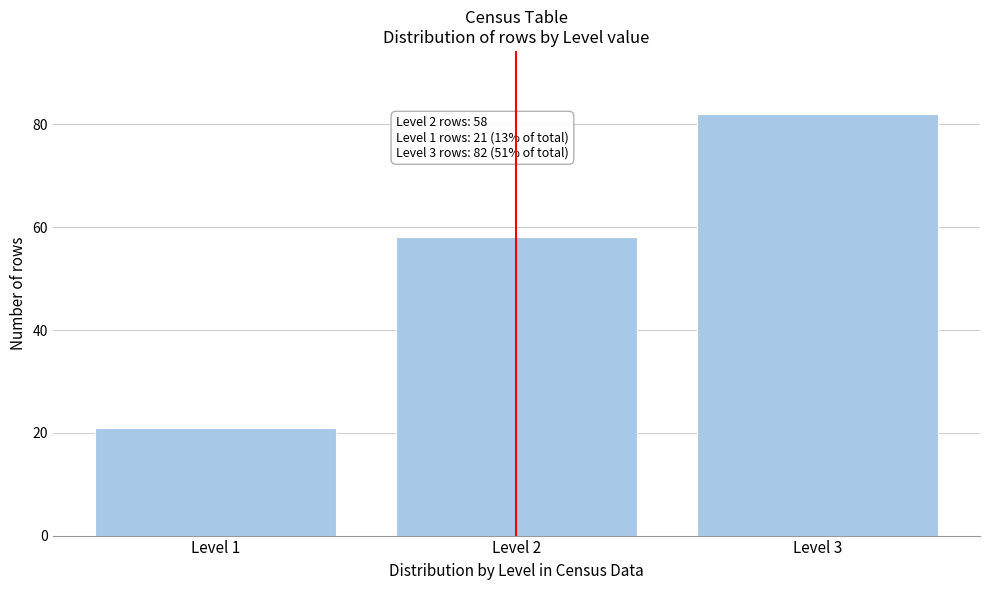

Reading left to right, what are all the values shown in this chart?

Level 1=21	Level 2=58	Level 3=82